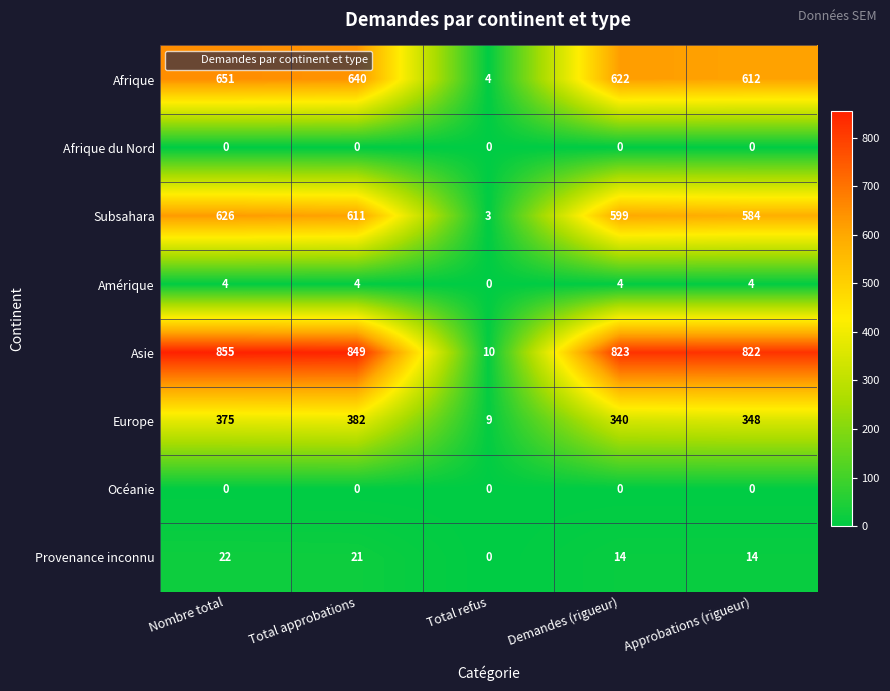

Which series changed the most between Total refus and Demandes (rigueur)?

Asie